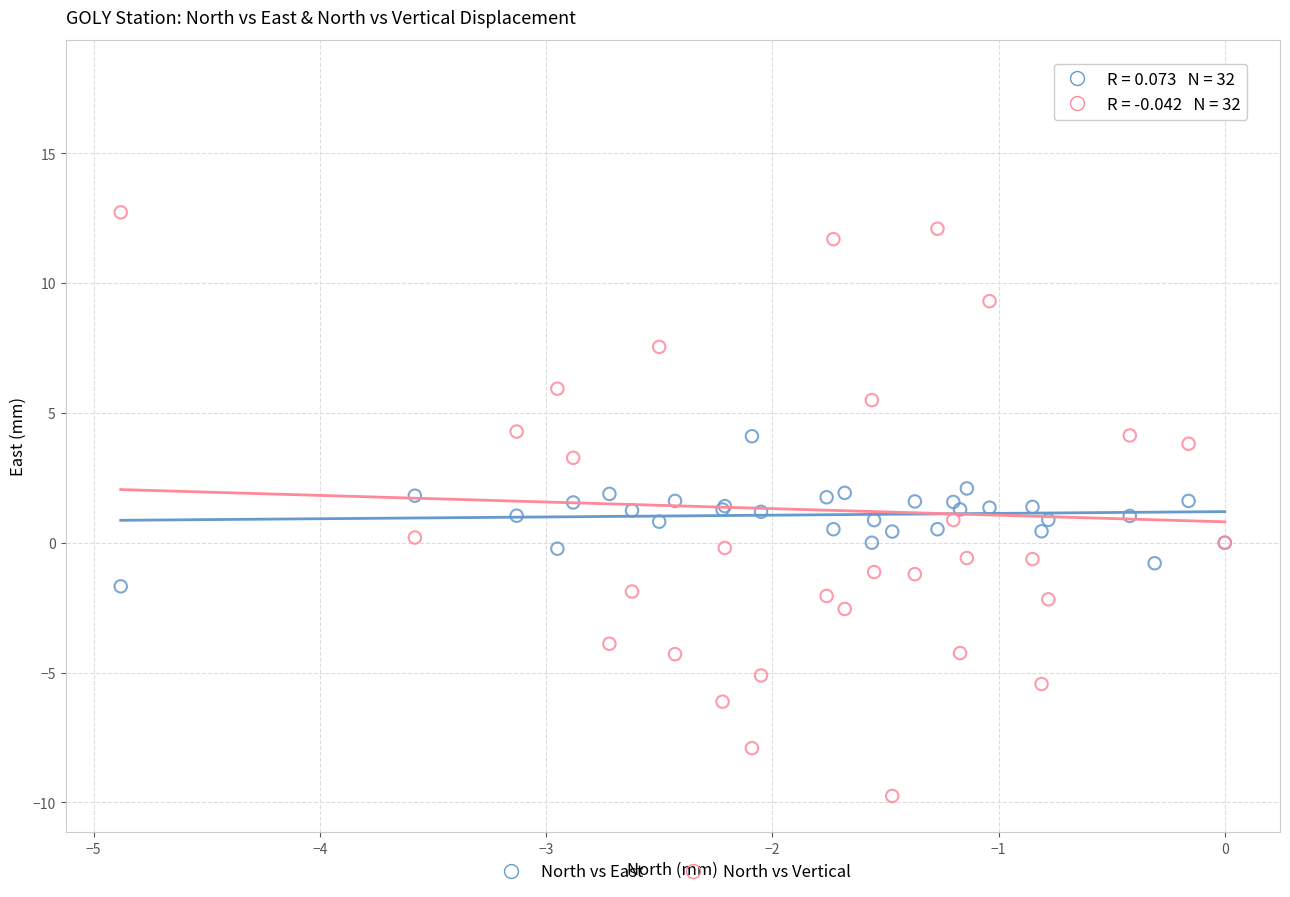

What is the X range (max minus min) for the scatter plot?

4.9